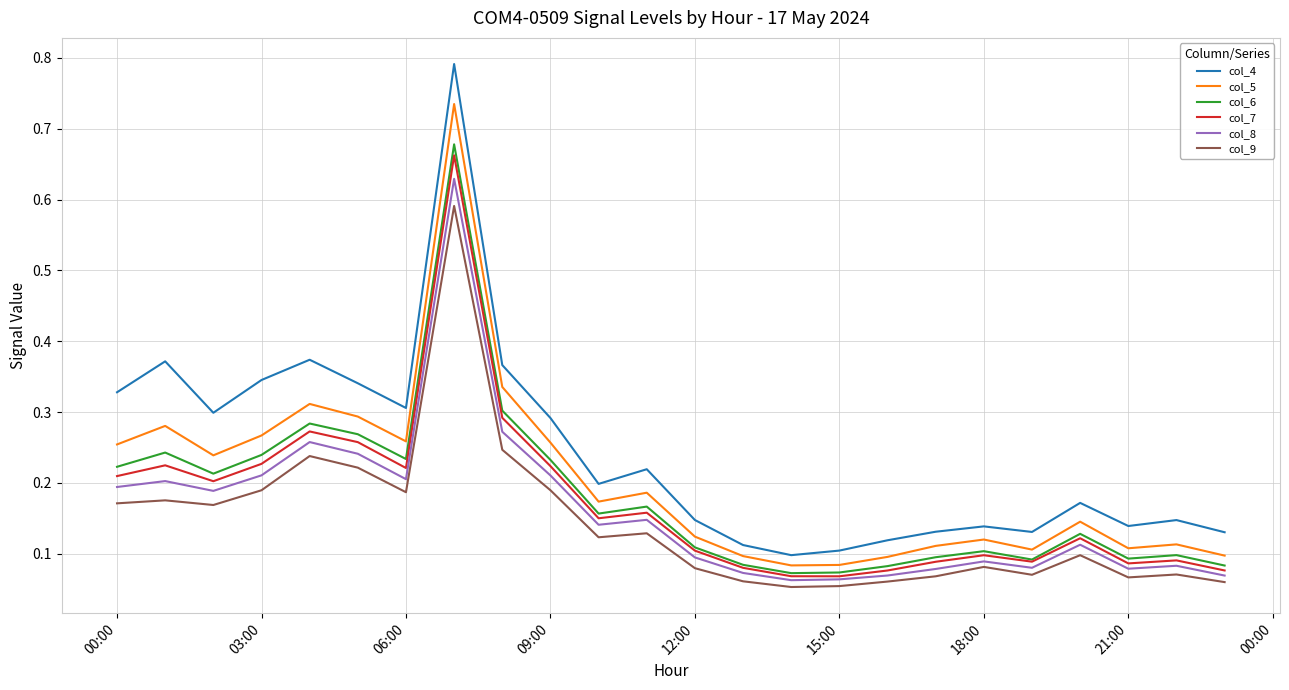

True or false: col_4 and col_9 cross at least once.

False